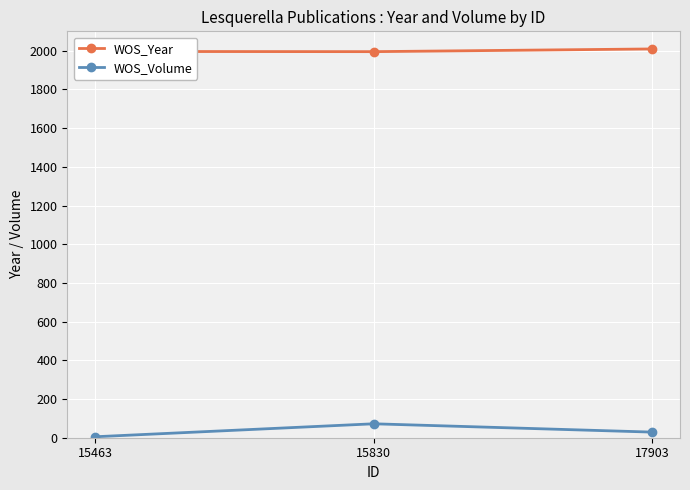

Which series has the largest total across all categories?

WOS_Year